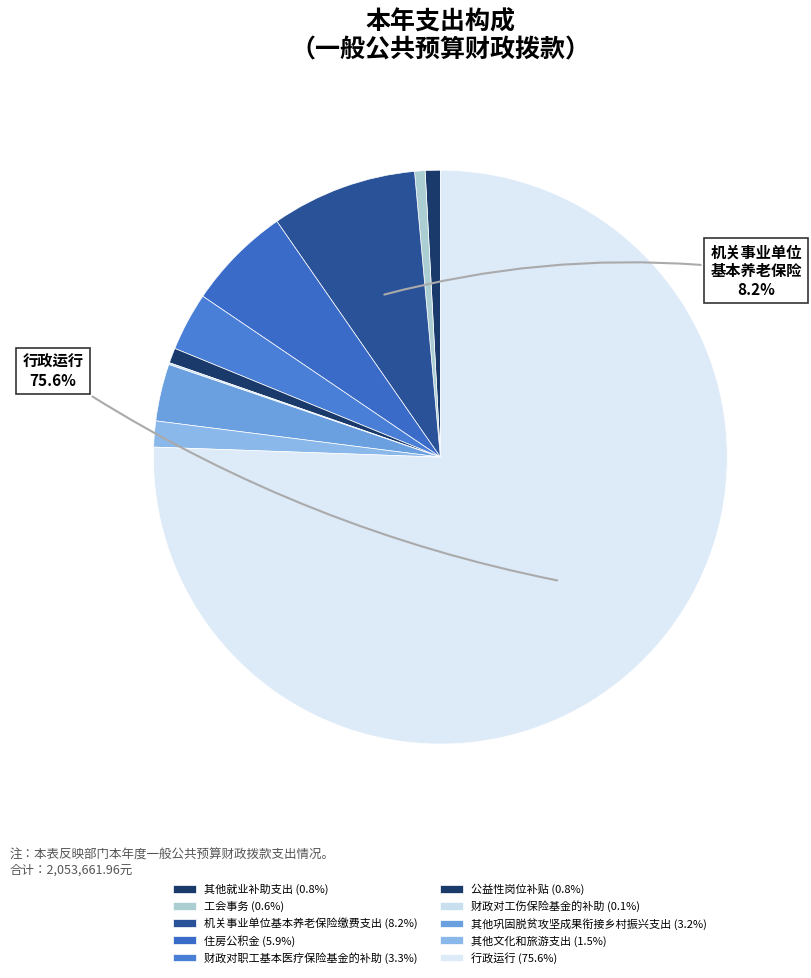

The 工会事务 slice represents 1% of the pie. True or false?

True